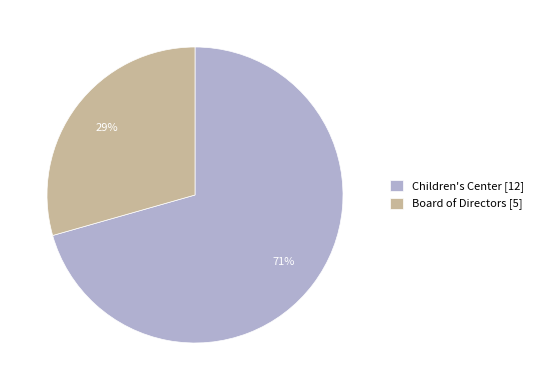

To the nearest percent, what is the average slice percentage?

50%